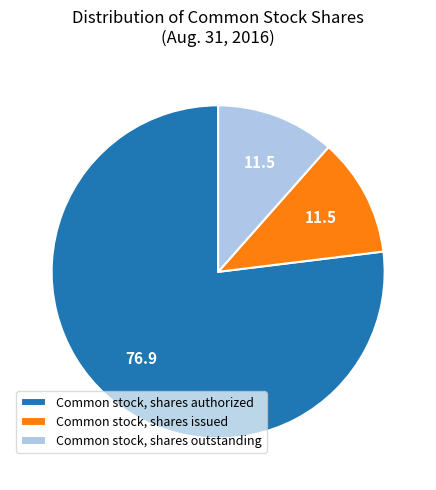

What is the ratio of the value at Common stock, shares outstanding to the value at Common stock, shares issued?

1.0